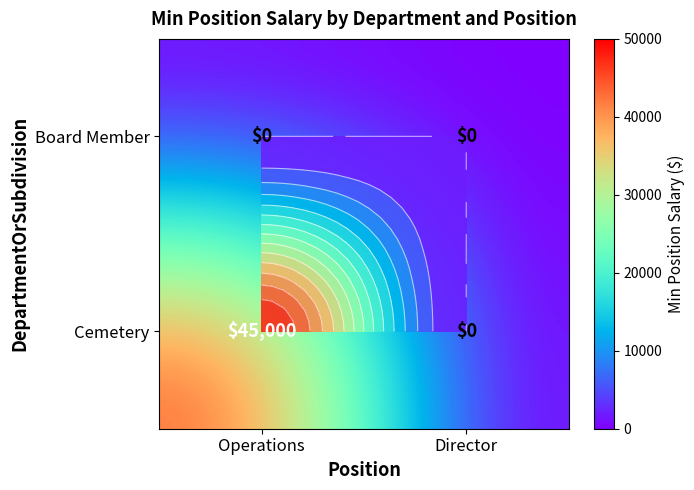

At Director, list the series in order from largest to smallest.

Cemetery, Board Member